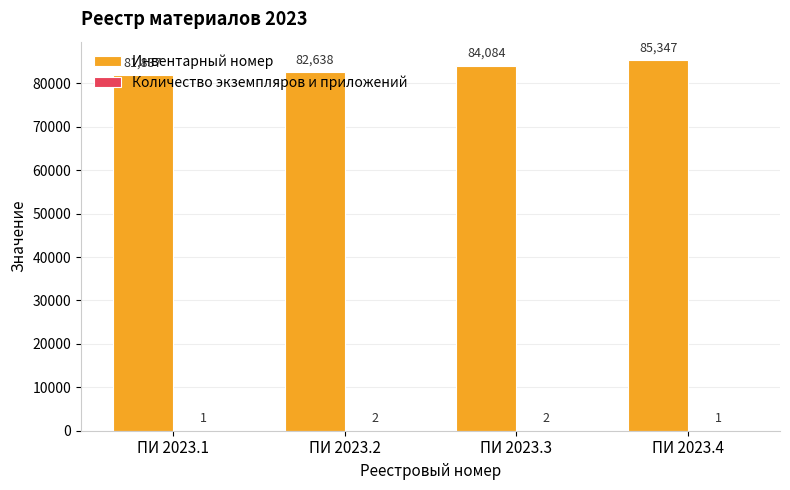

The value of Инвентарный номер at ПИ 2023.2 is 82638. True or false?

True